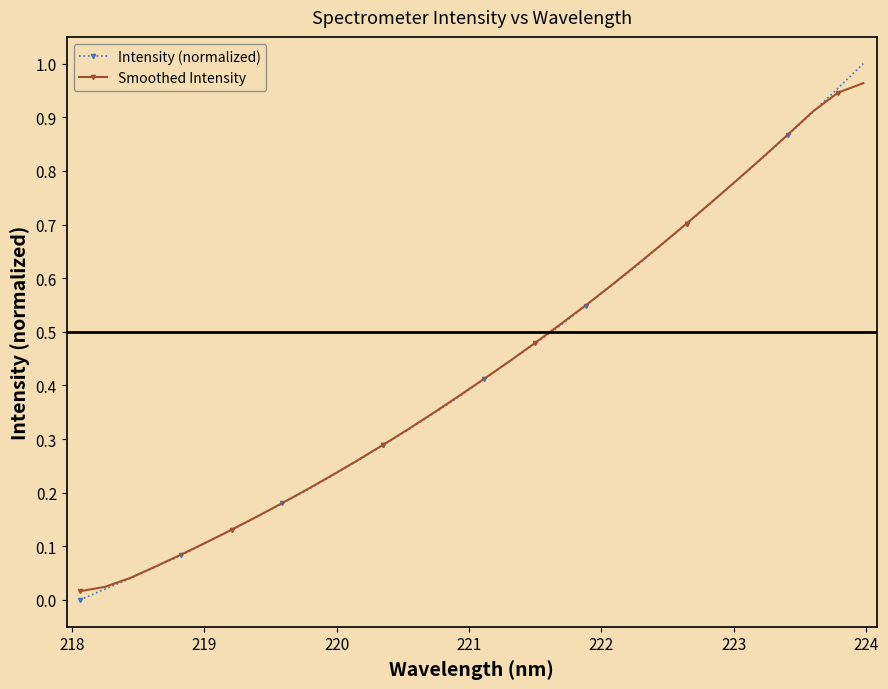

True or false: Smoothed Intensity has more than 2 interior local peaks.

False